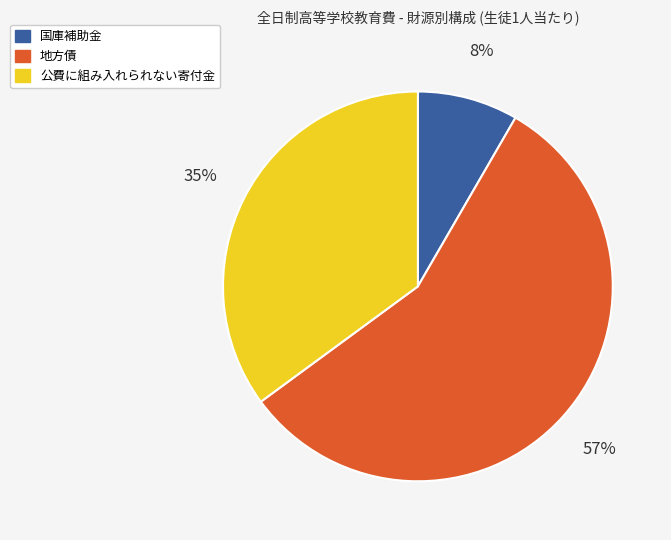

Which slice represents more than half of the pie?

地方債